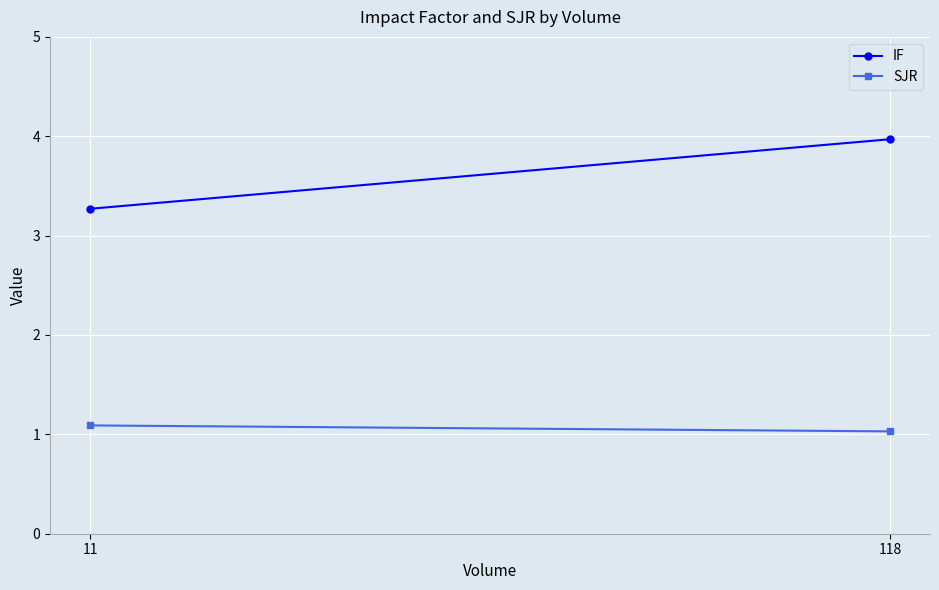

Which series has the widest spread of values?

IF